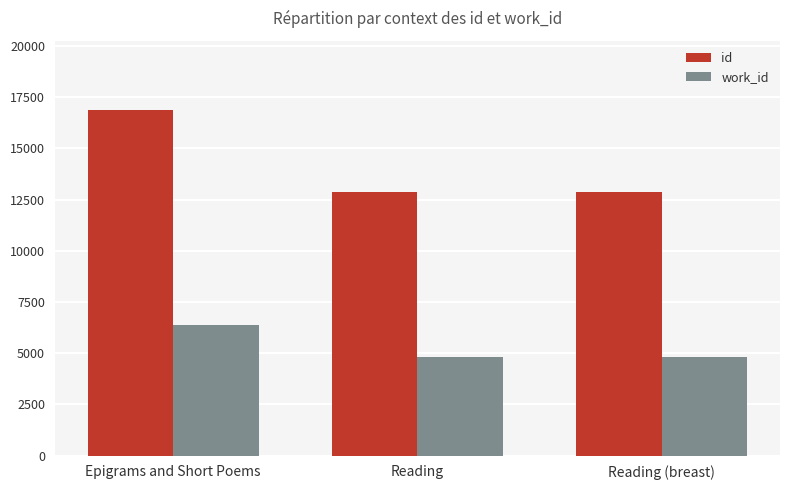

What position from the right is Reading (breast)?

1